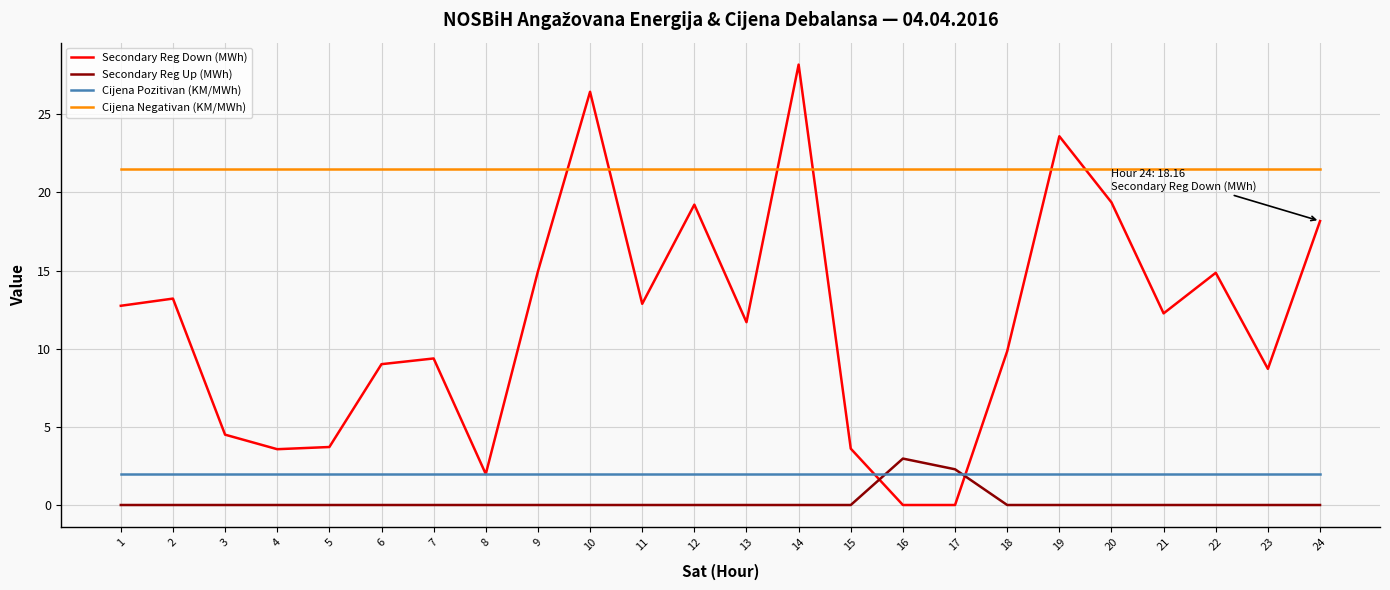

After their last crossing, which series has the higher values: Secondary Reg Down (MWh) or Cijena Negativan (KM/MWh)?

Cijena Negativan (KM/MWh)